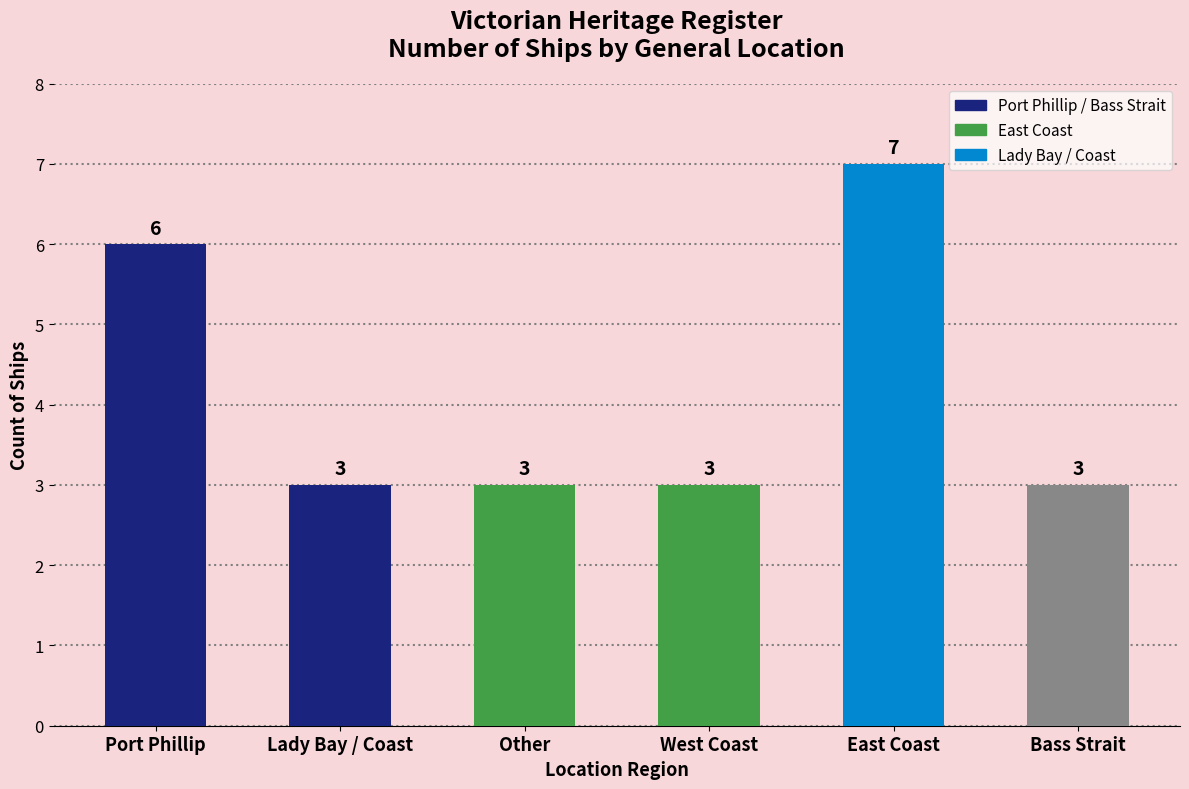

Count the number of categories in the chart.

6